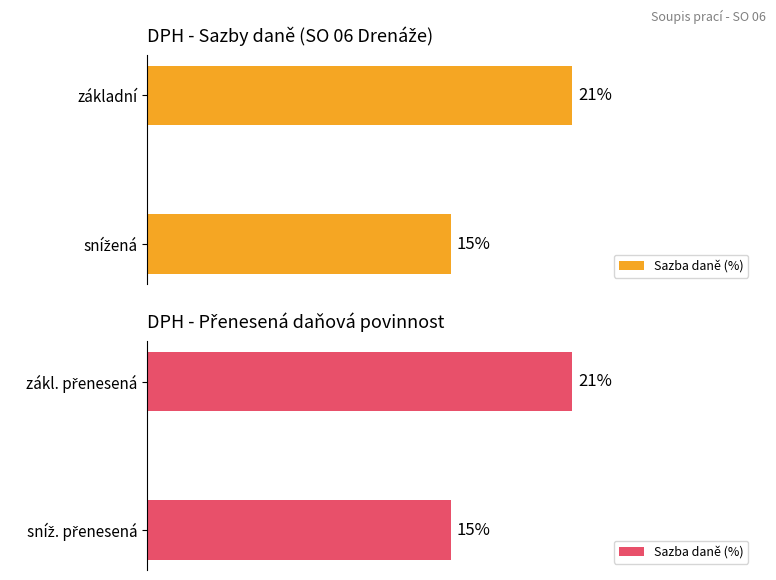

What is the value of the 2nd bar from the left?

15